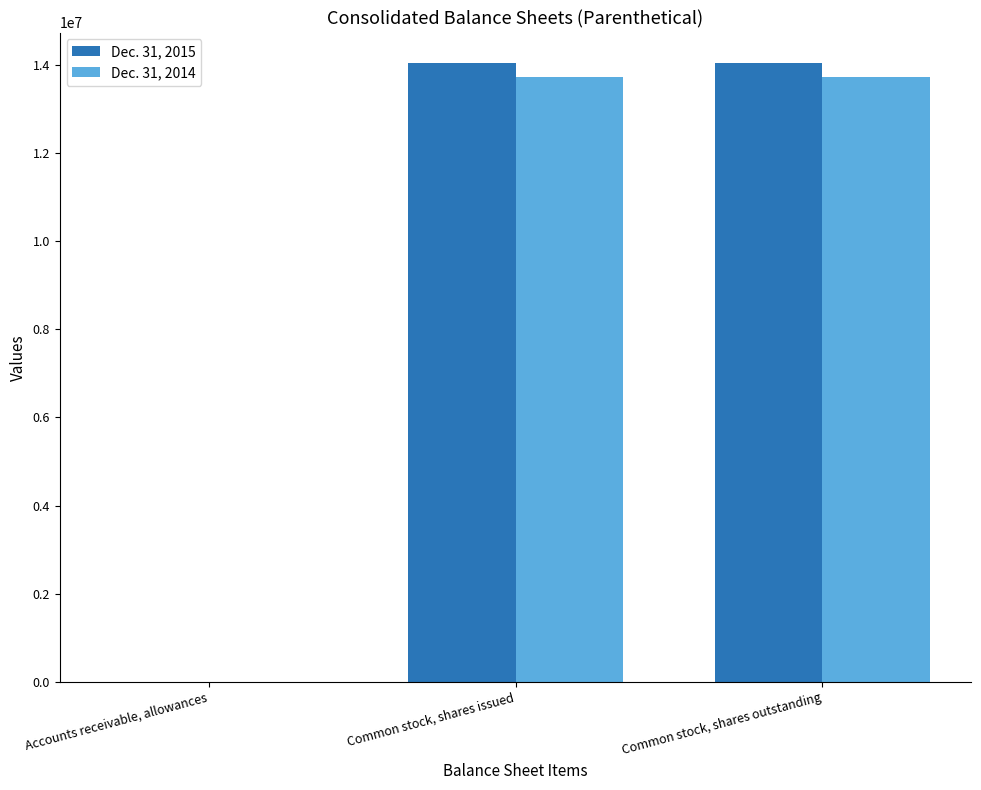

What is the maximum value shown in the chart?

14030221